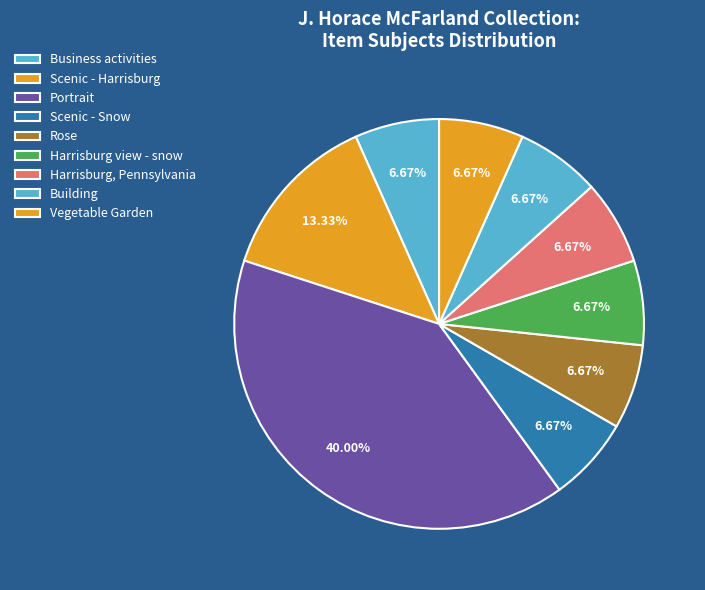

Between Building and Portrait, which is larger?

Portrait